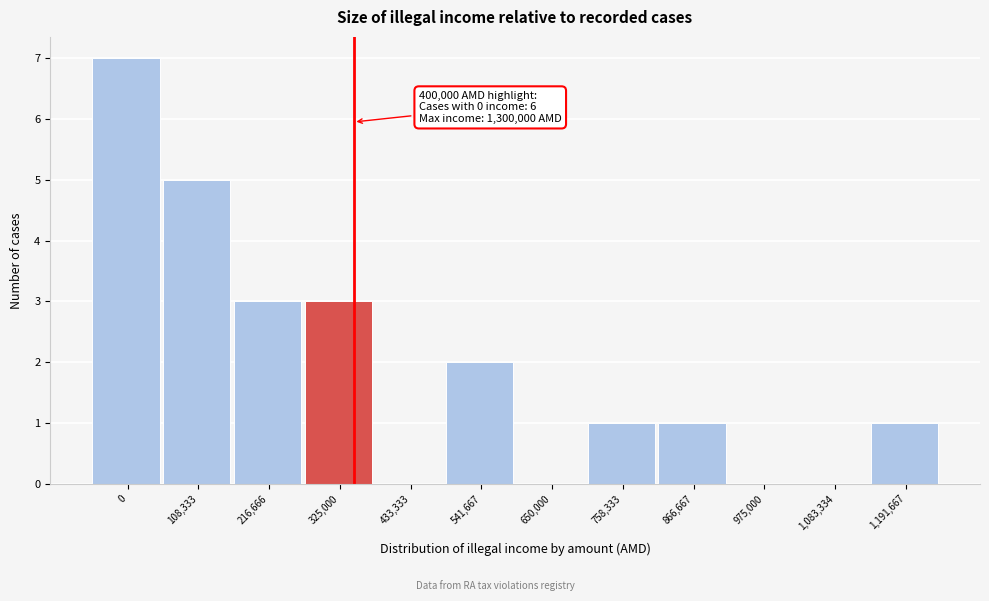

Reading left to right, what are all the values shown in this chart?

0=7	108,333=5	216,666=3	325,000=3	433,333=0	541,667=2	650,000=0	758,333=1	866,667=1	975,000=0	1,083,334=0	1,191,667=1